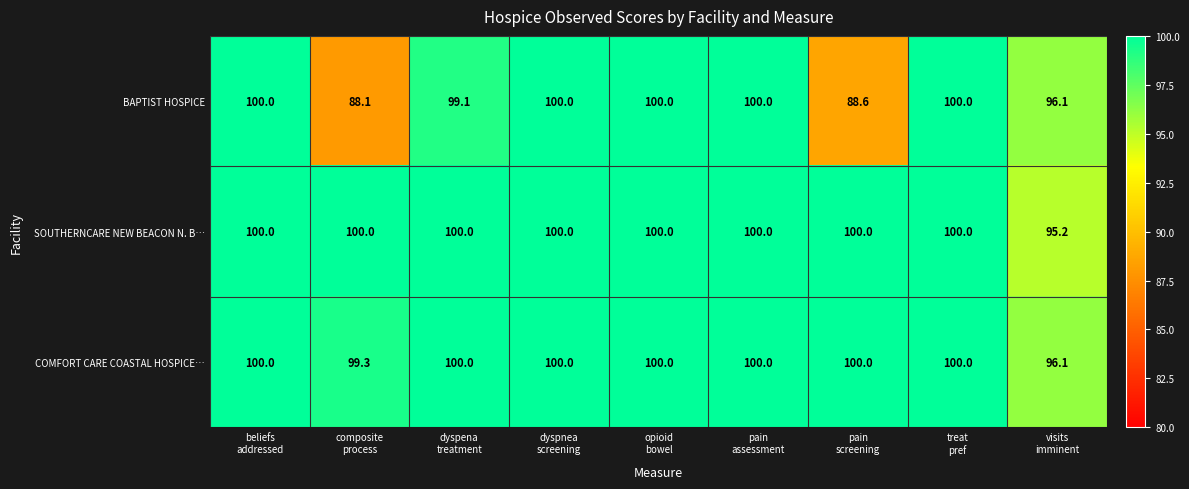

What is the maximum value for SOUTHERNCARE NEW BEACON N. B…?

100.0